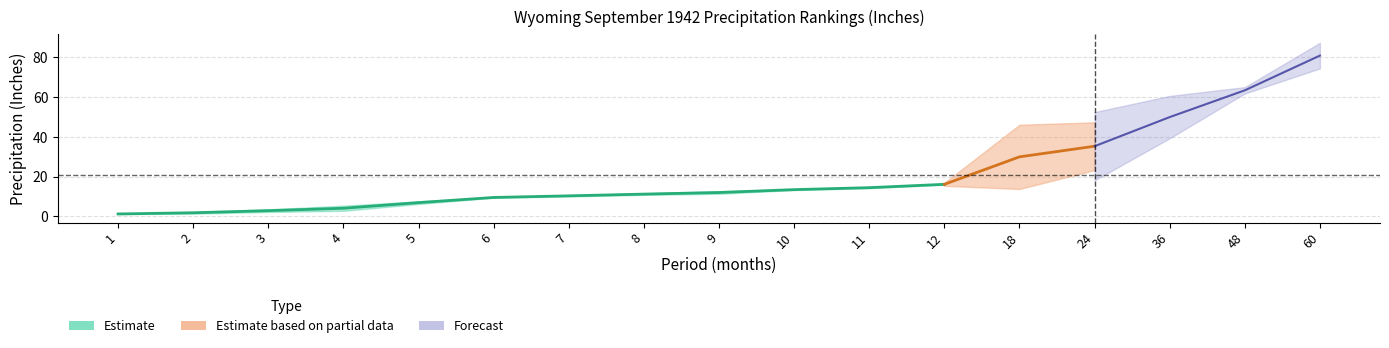

True or false: Value and Departure intersect in this chart.

False